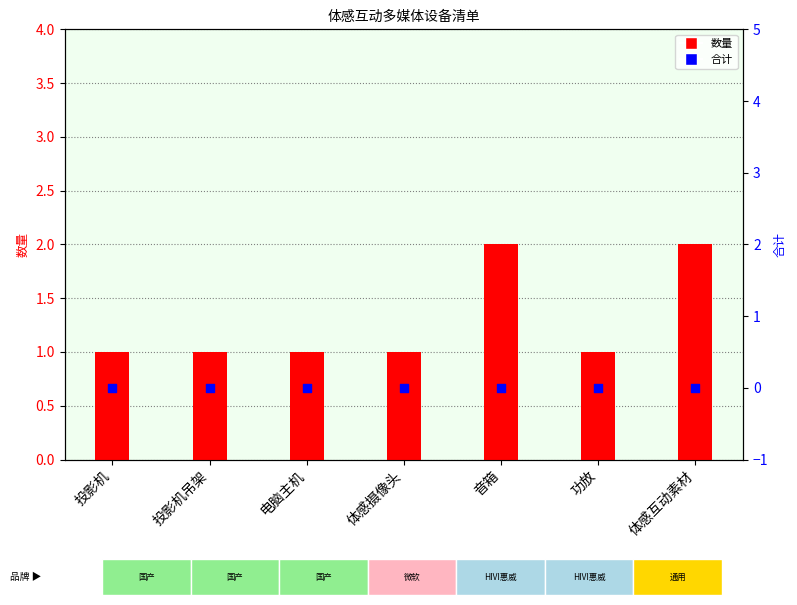

Which series has the largest Y range (max minus min)?

数量